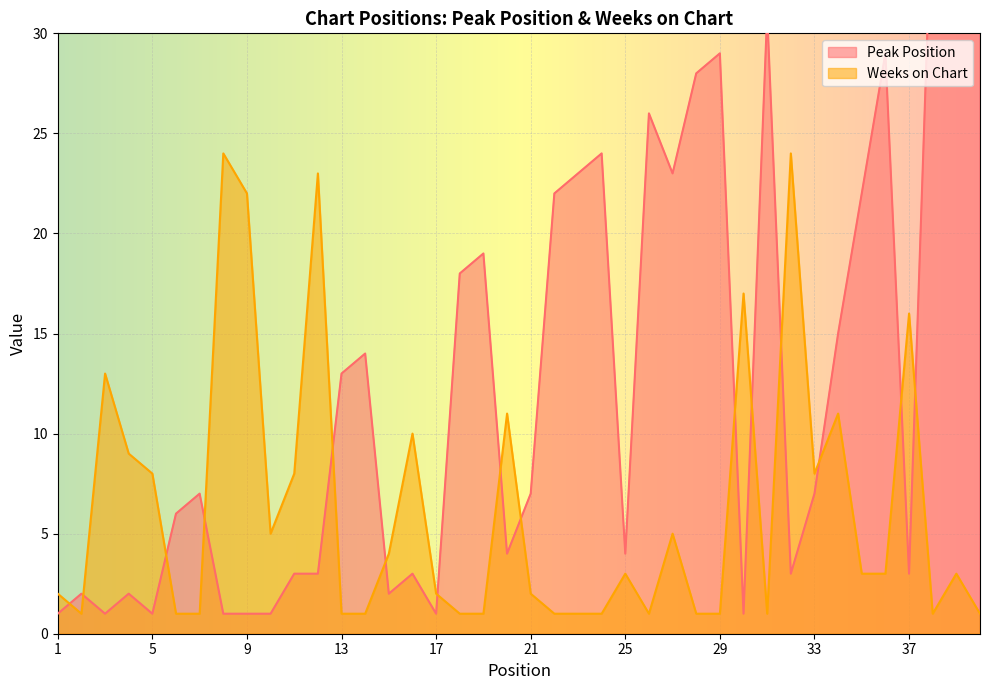

What is the difference between the Peak Position values at 26 and 11?

23